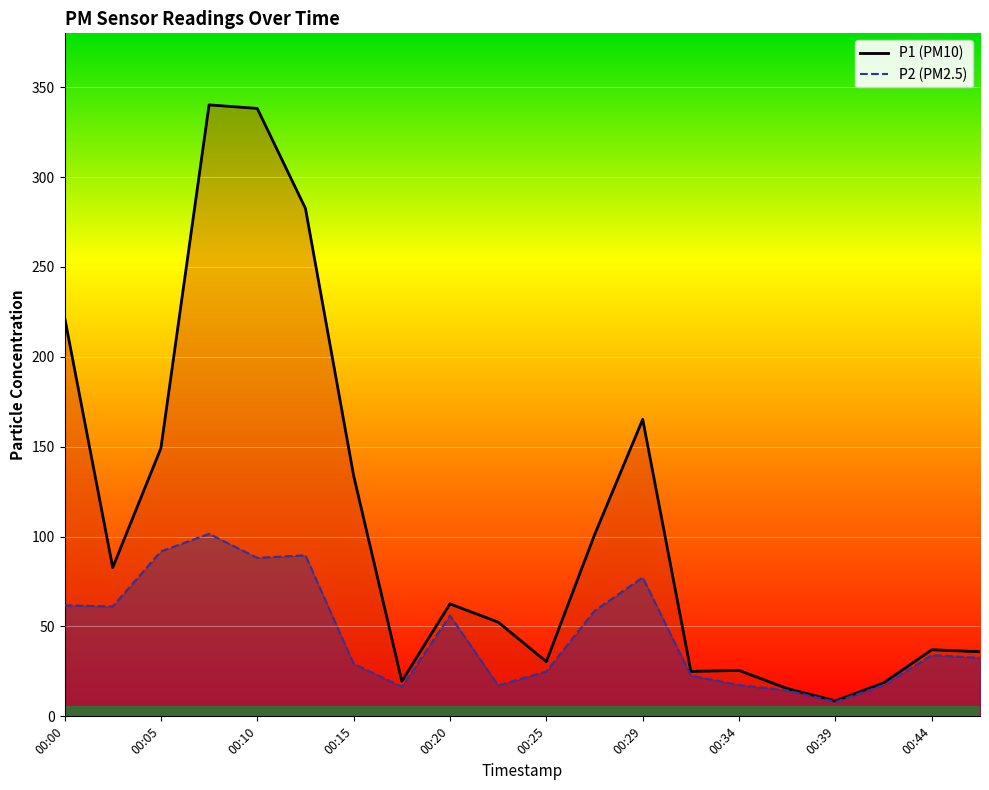

At which category does P2 reach its first local valley?

00:03